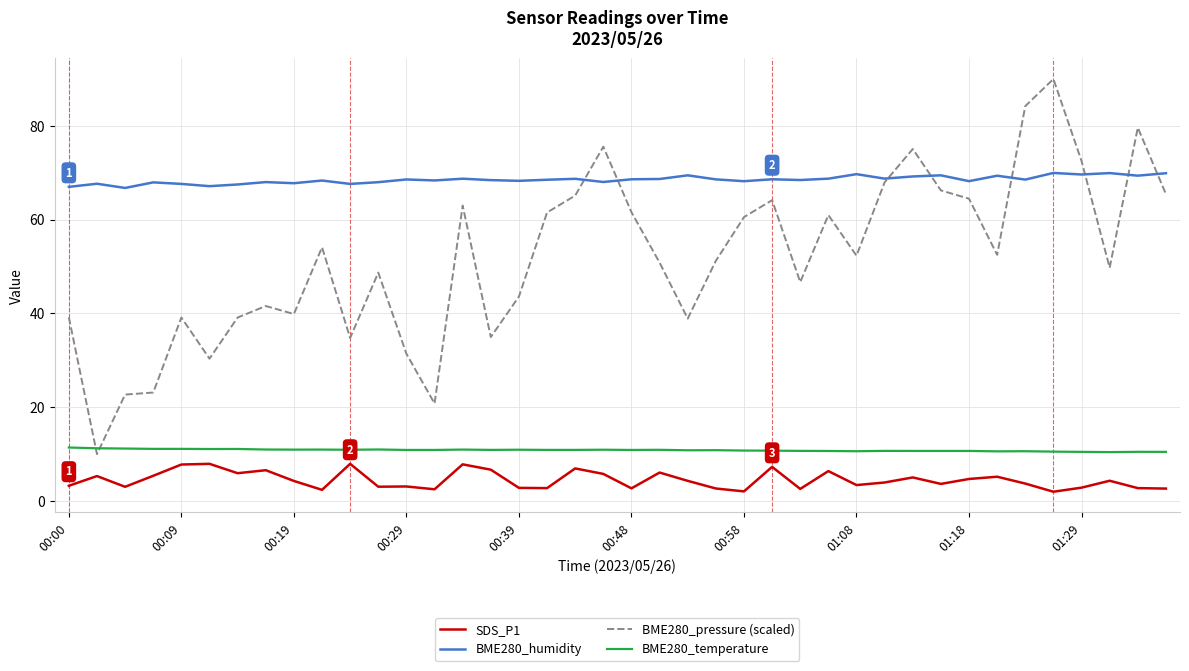

Which series has the largest range (max minus min)?

BME280_pressure (scaled)